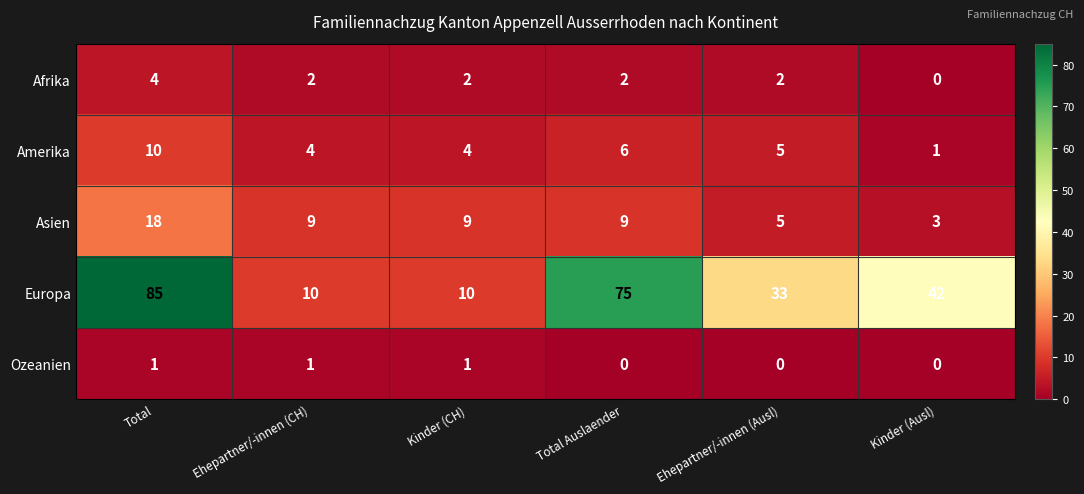

What is the sum of the Europa values at Ehepartner/-innen (CH) and Ehepartner/-innen (Ausl)?

43